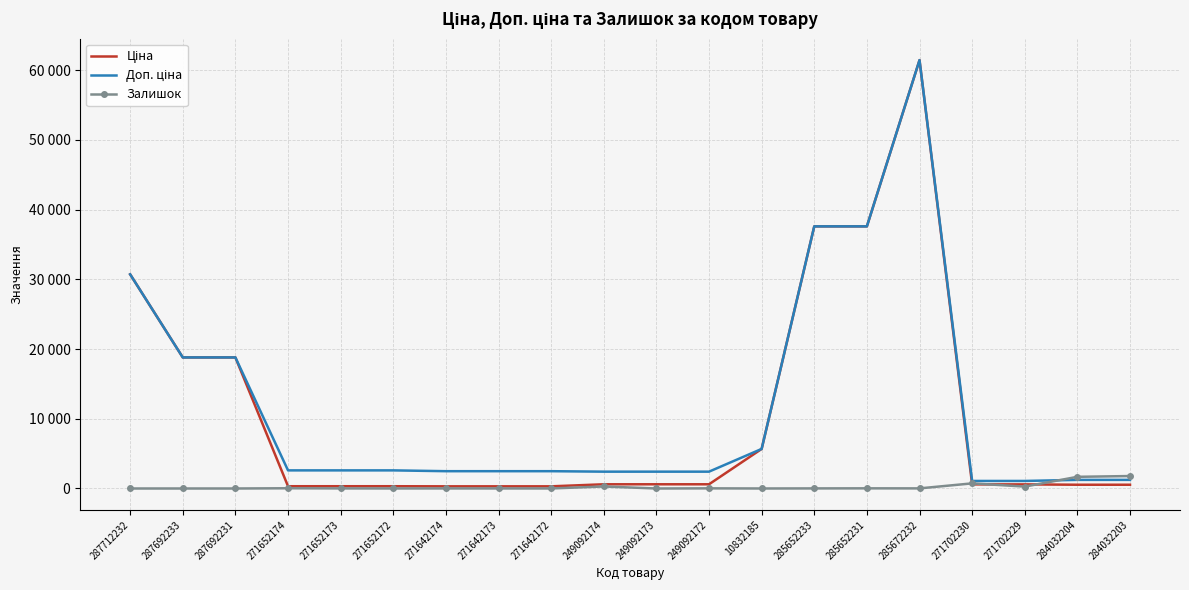

Is it true that Залишок equals 154.4 at 271702229?

False